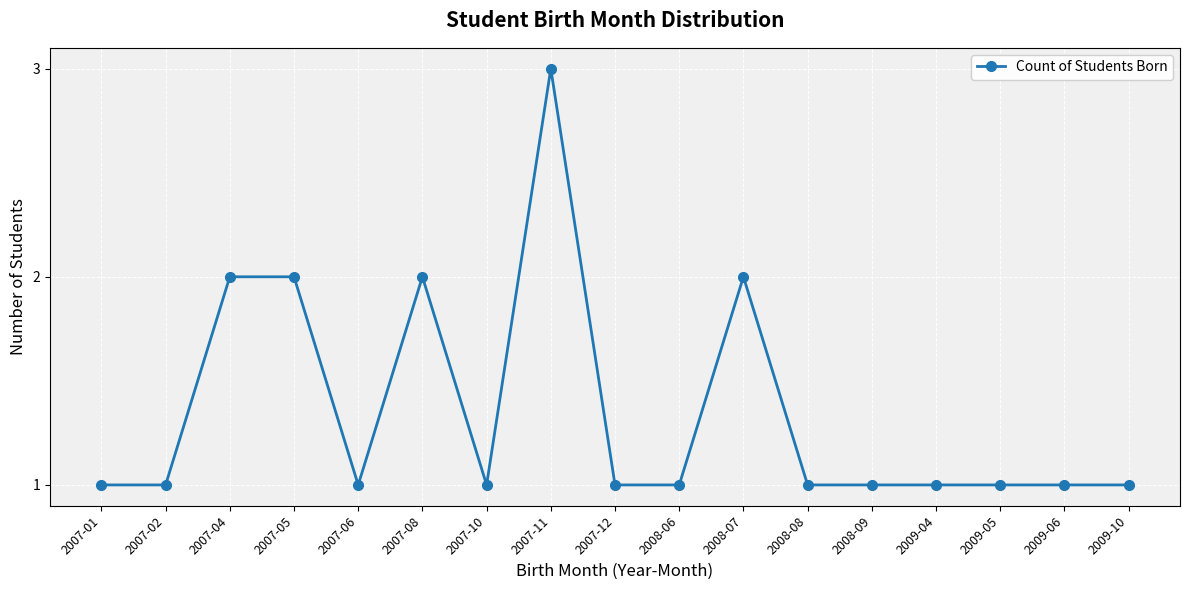

What is the ratio of the value at 2007-02 to the value at 2007-05?

0.5